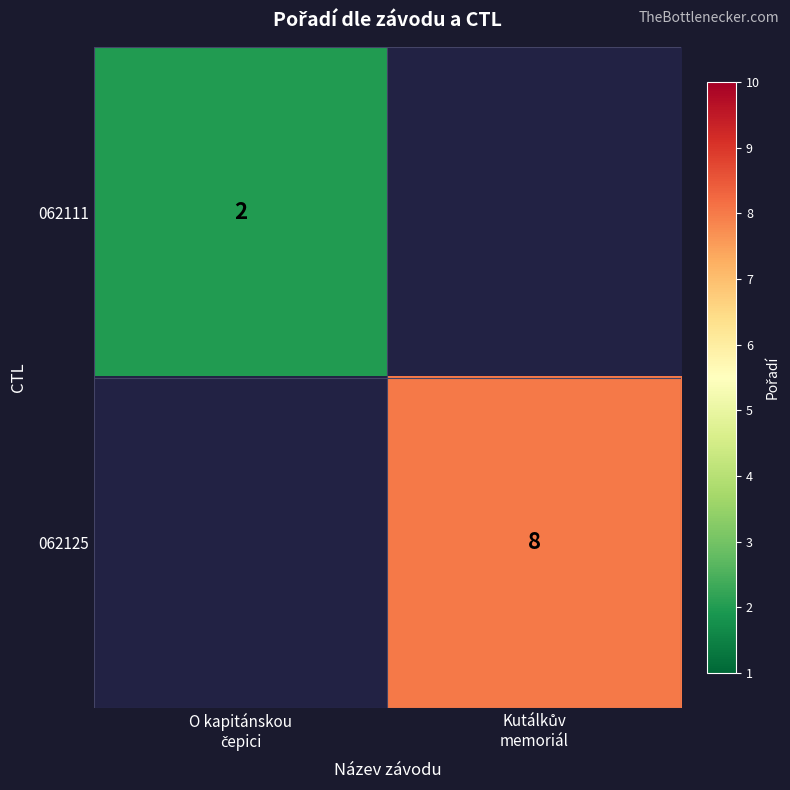

Is the value of 062125 at Kutálkův memoriál greater than the value of 062111 at Kutálkův memoriál?

No